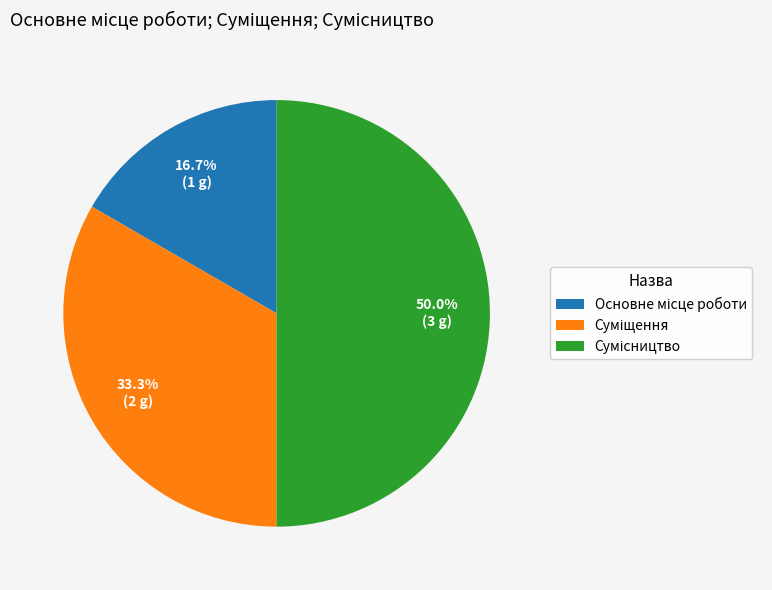

Count the number of slices in the pie.

3